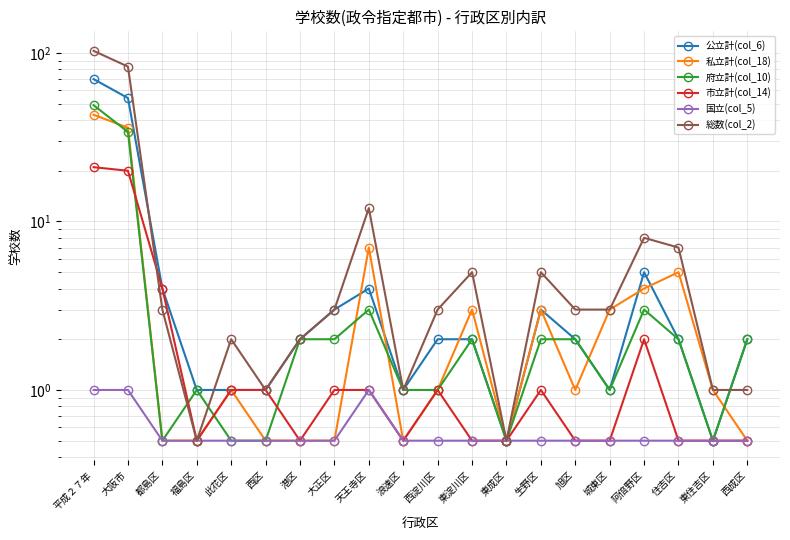

At 東住吉区, list the series in order from largest to smallest.

私立計(col_18), 総数(col_2), 公立計(col_6), 府立計(col_10), 市立計(col_14), 国立(col_5)